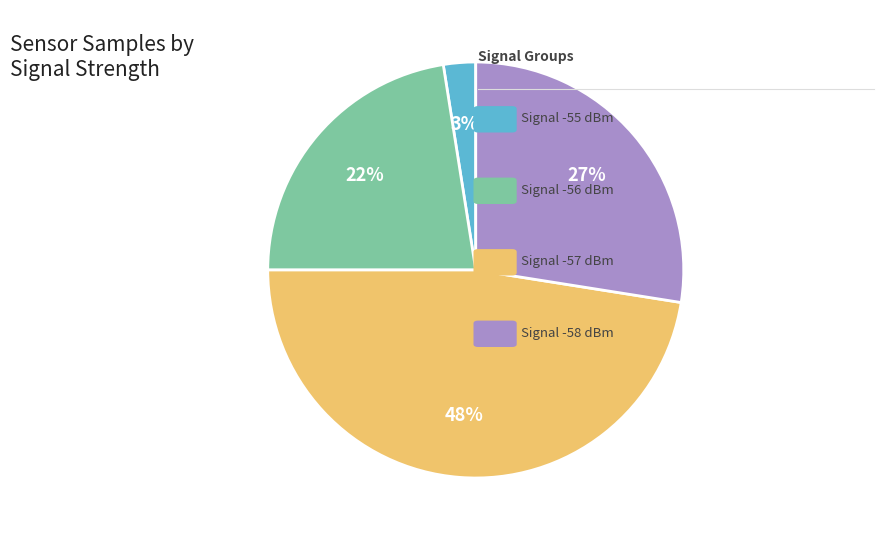

Count the number of slices in the pie.

4